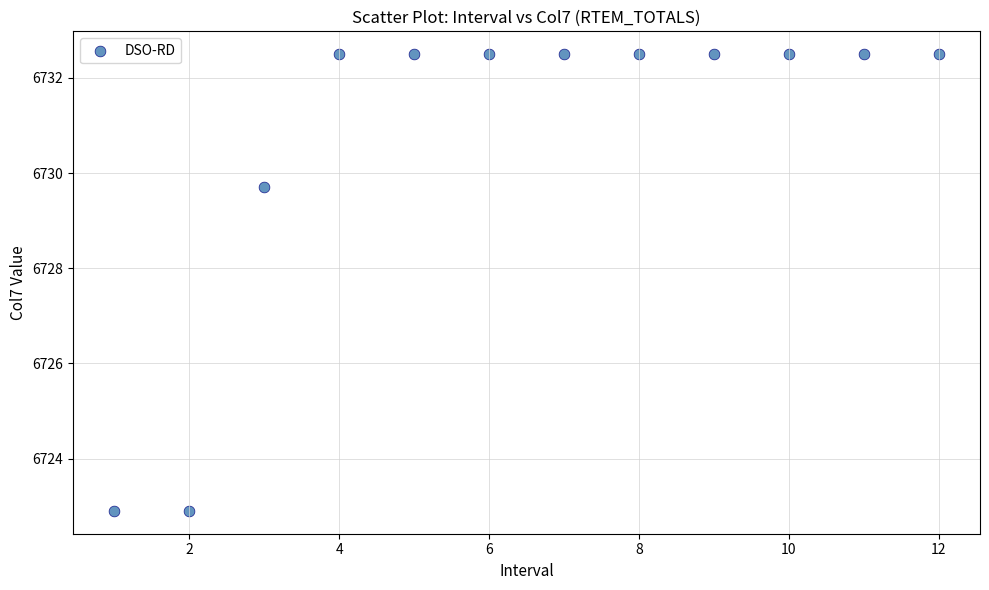

What is the range of X values (max minus min)?

11.0